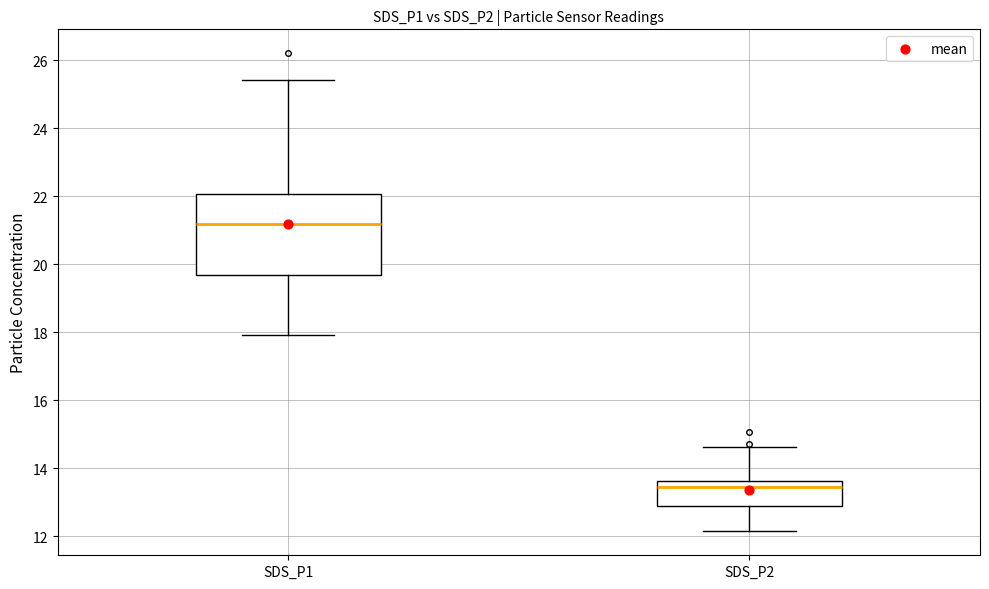

Which box's median line is the lowest?

SDS_P2